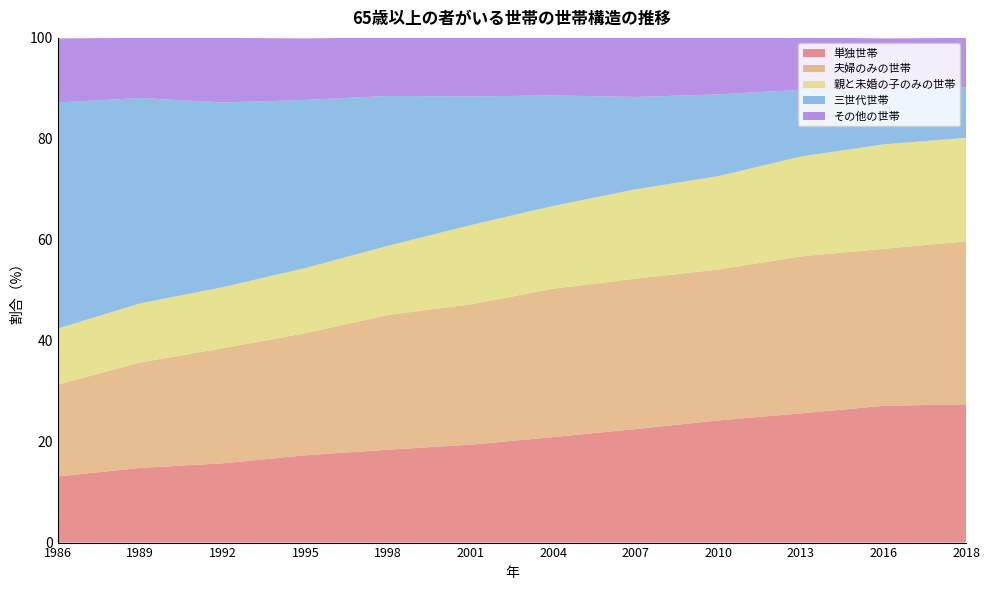

Where is 夫婦のみの世帯 nearest to the value 25?

1995